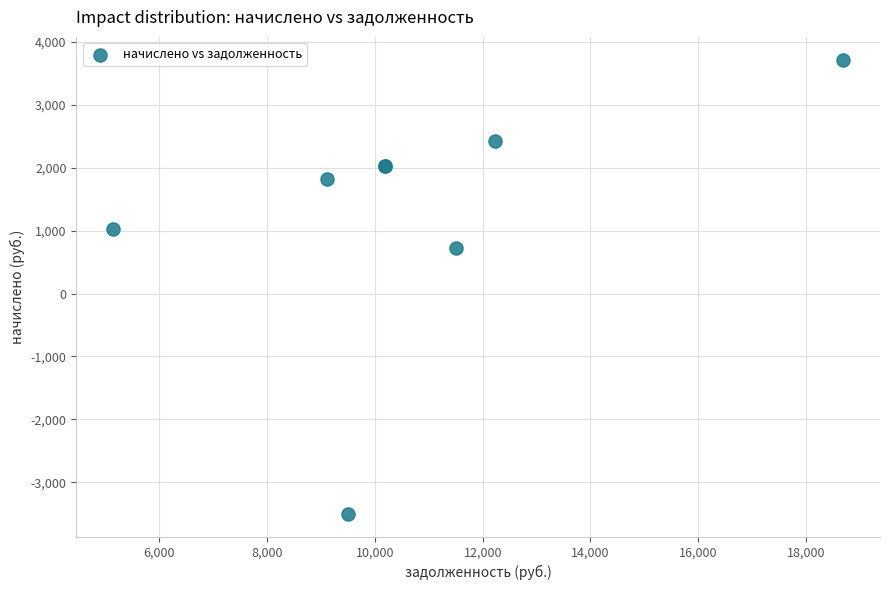

What Y value in the scatter plot is closest to 108?

716.2